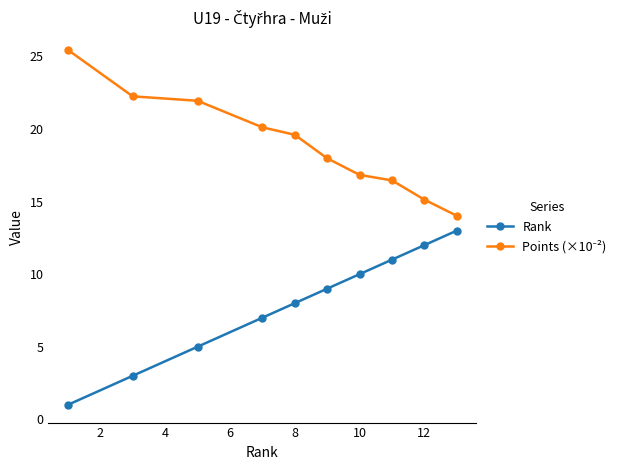

What is the value of the Rank point at the 5th from the left?

8.0